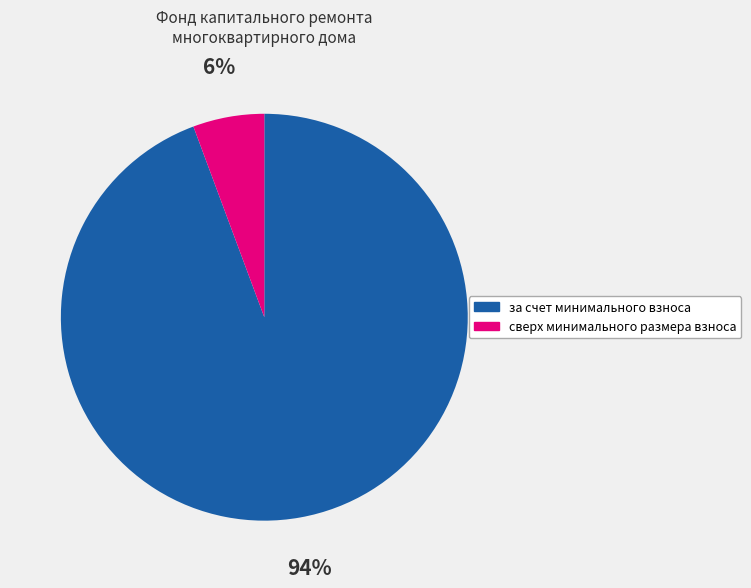

What is the ratio of the value at сверх минимального размера взноса to the value at за счет минимального взноса?

0.1